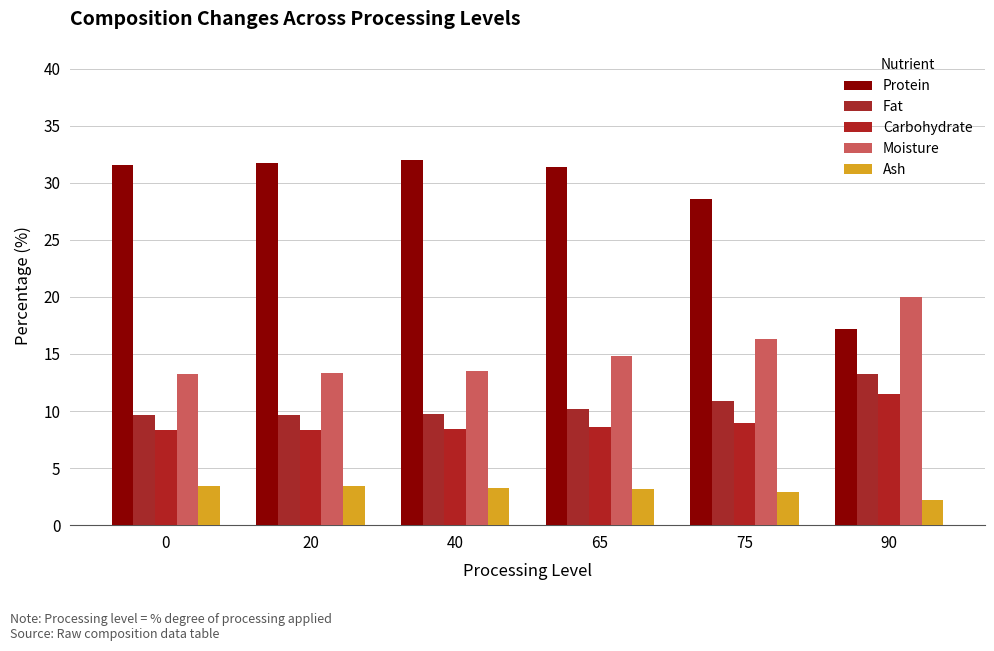

Is the value of Moisture at 65 greater than the value of Ash at 65?

Yes